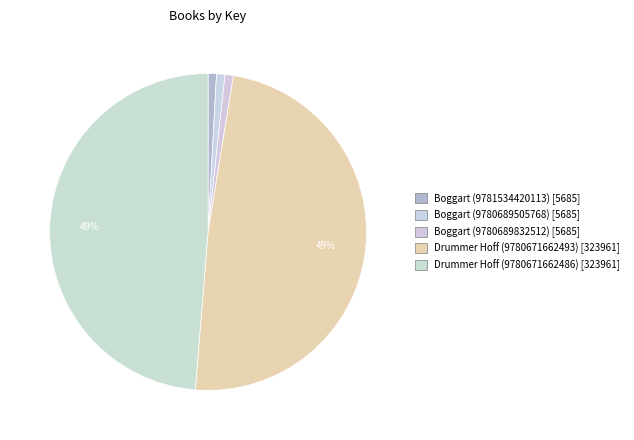

Approximately how many times larger is the value at Boggart (9781534420113) compared to Boggart (9780689505768)?

1.0